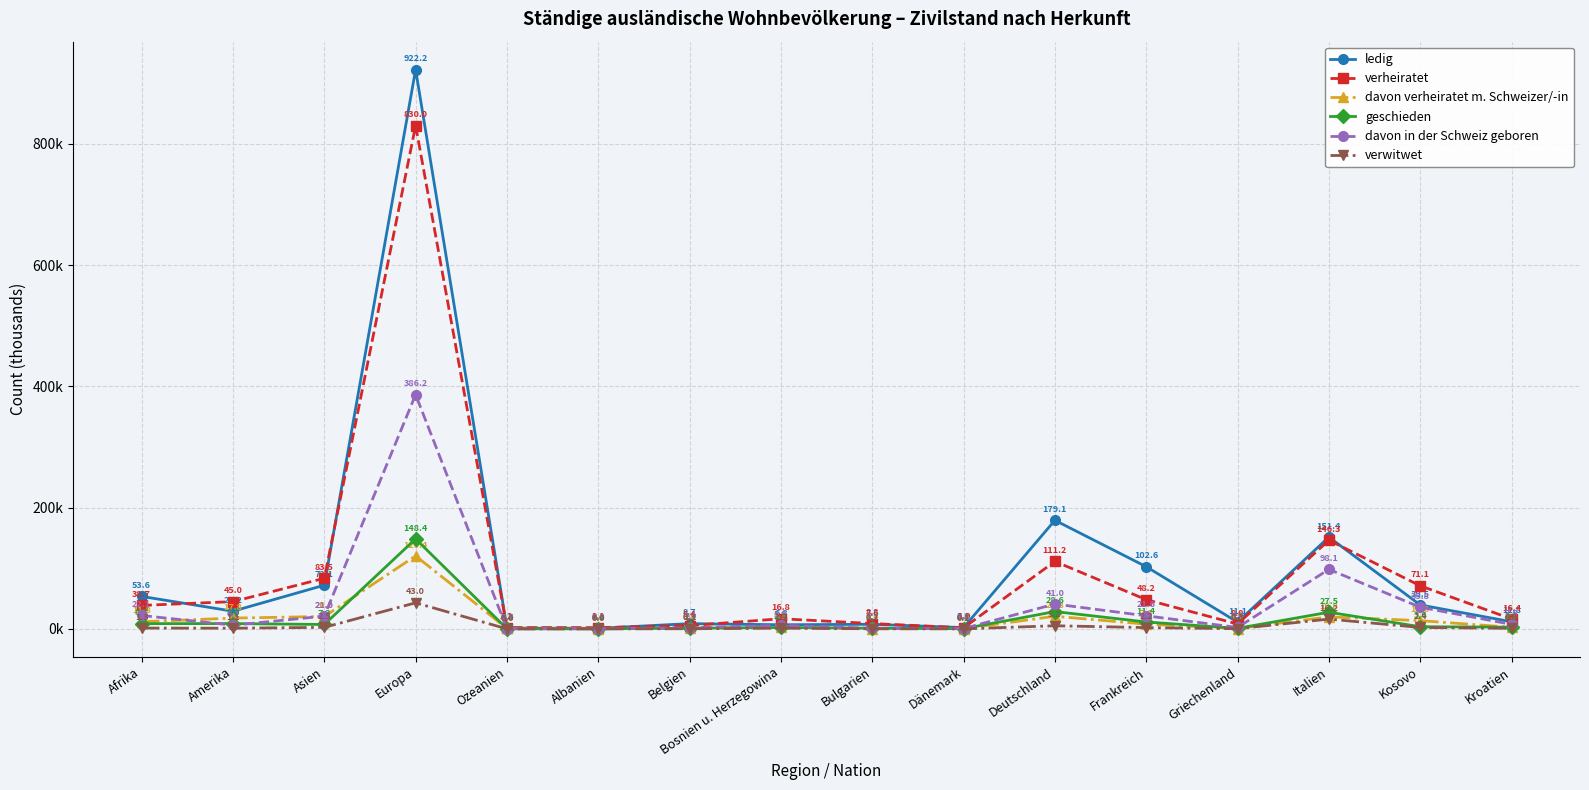

Is it true that geschieden equals 2.8 at Kroatien?

True